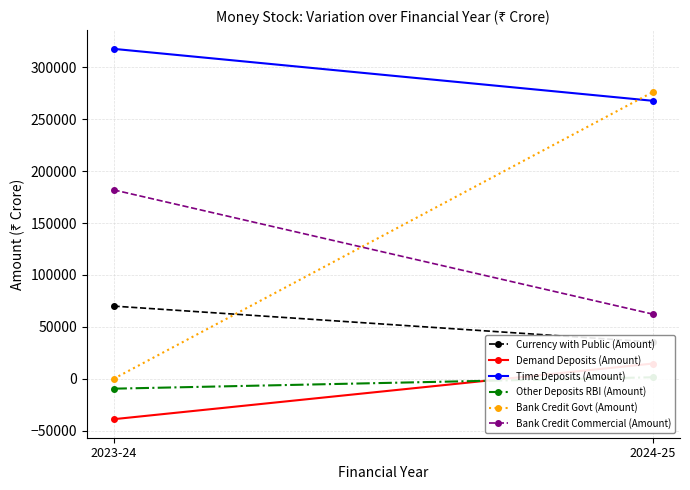

Reading right to left, transcribe all the data shown in this chart.

Currency with Public (Amount): 2024-25=35431	2023-24=70050
Demand Deposits (Amount): 2024-25=14766	2023-24=-38832
Time Deposits (Amount): 2024-25=267656	2023-24=317674
Other Deposits RBI (Amount): 2024-25=1530	2023-24=-9453
Bank Credit Govt (Amount): 2024-25=276165	2023-24=14
Bank Credit Commercial (Amount): 2024-25=62266	2023-24=181945